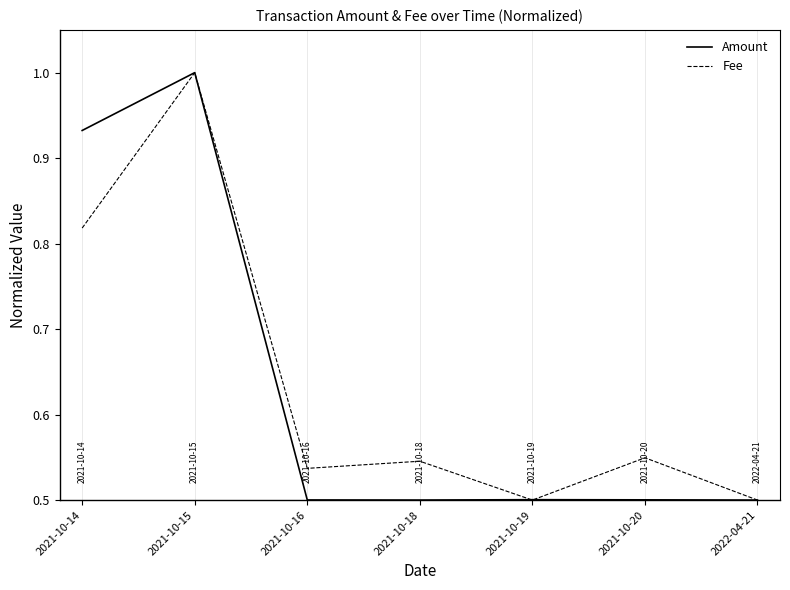

What are all the series names shown in the legend?

Amount, Fee